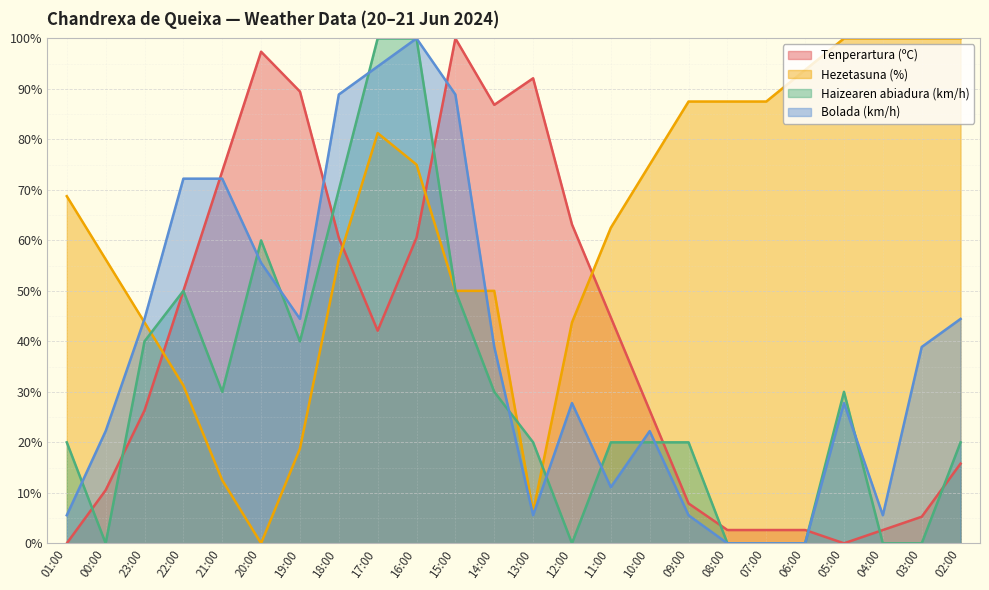

Does the chart display data point markers on the line(s)?

No